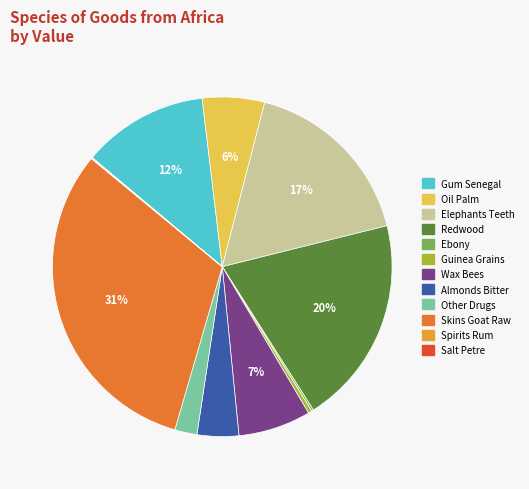

True or false: Elephants Teeth accounts for 32% of the total.

False